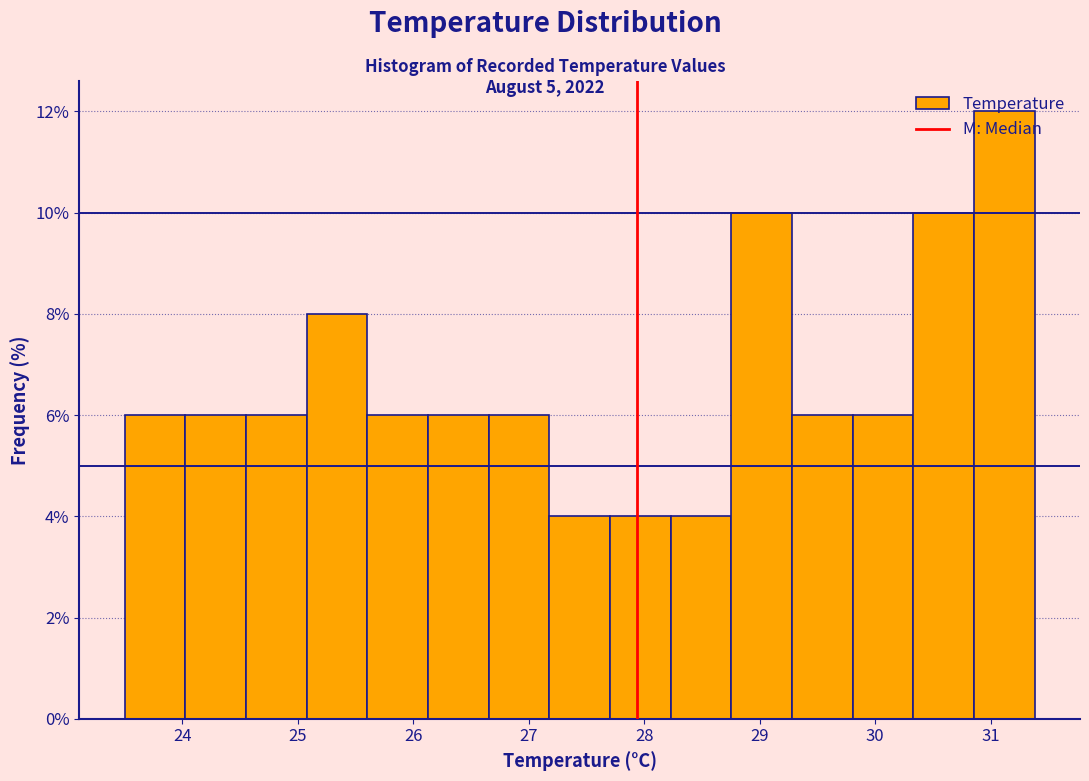

Reading left to right, transcribe this chart: for each bar, give the range it covers on the x-axis and its height. Neither the bar edges nor the heights are printed on the chart, so give them approximately, as read against the axes.

23.5 to 24.0: 6
24.0 to 24.6: 6
24.6 to 25.1: 6
25.1 to 25.6: 8
25.6 to 26.1: 6
26.1 to 26.7: 6
26.7 to 27.2: 6
27.2 to 27.7: 4
27.7 to 28.2: 4
28.2 to 28.8: 4
28.8 to 29.3: 10
29.3 to 29.8: 6
29.8 to 30.3: 6
30.3 to 30.9: 10
30.9 to 31.4: 12